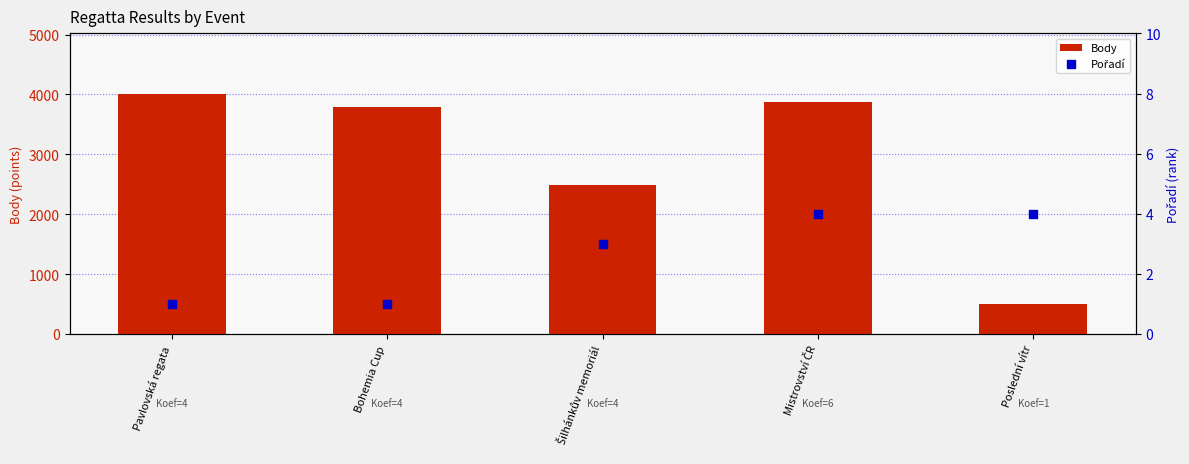

Is the value of Pořadí at Šilhánkův memoriál greater than the value of Body at Mistrovství ČR?

No